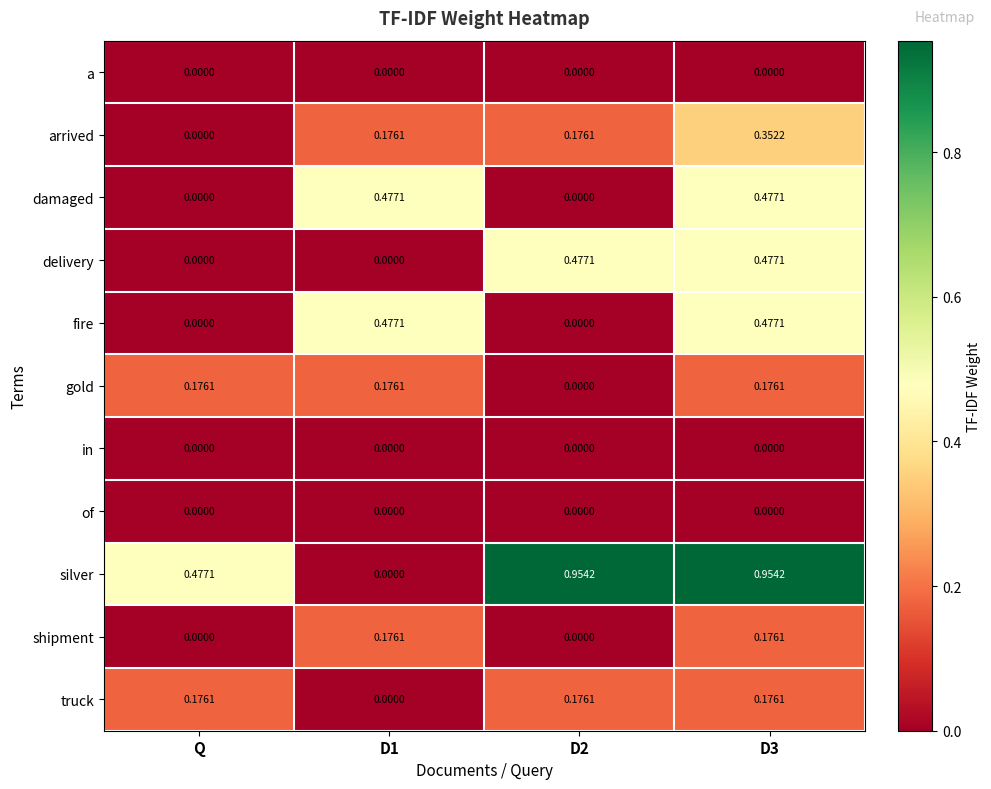

How many data points does each series have?

4